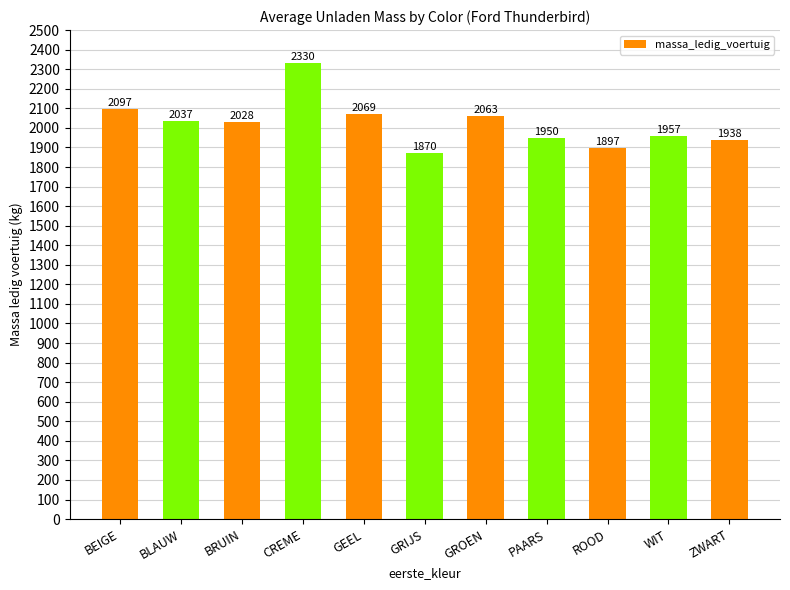

How many distinct data groups are displayed?

1